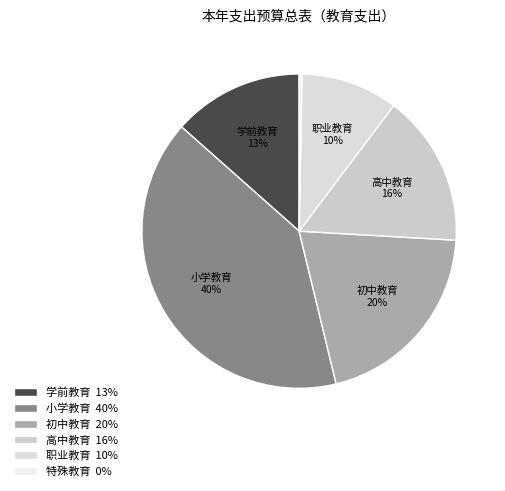

How many segments does this pie chart have?

6